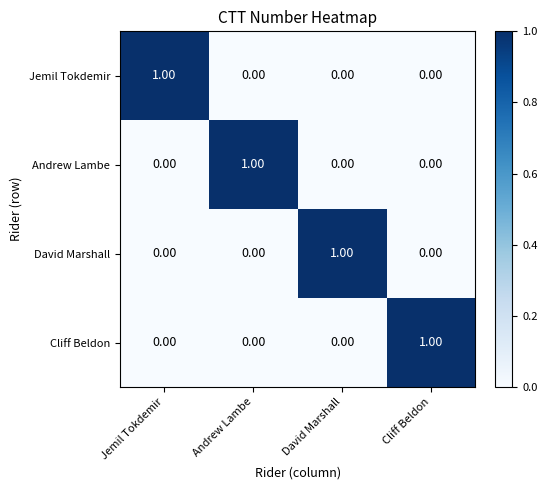

Which category has the highest value in the Andrew Lambe series?

Andrew Lambe